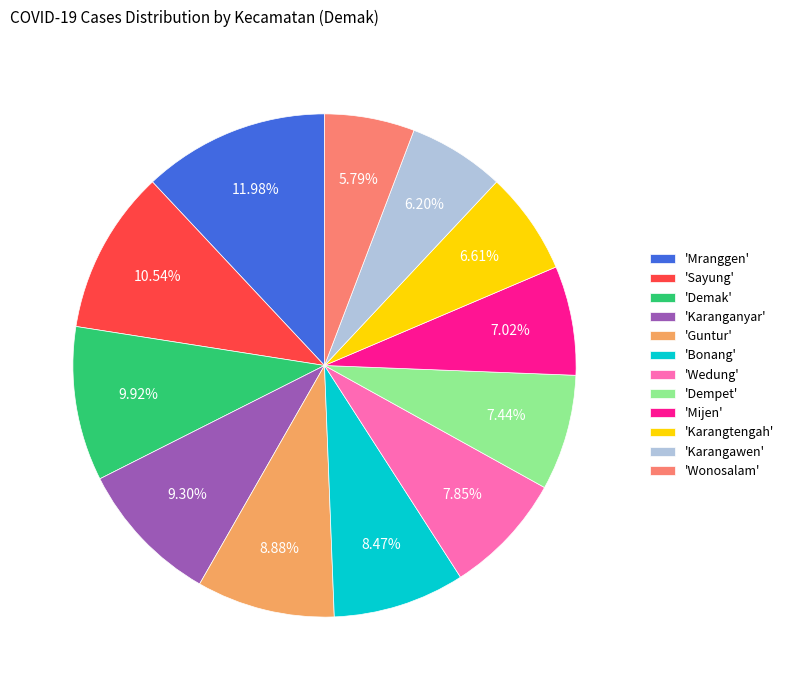

Which has a higher value, 'Karangtengah' or 'Wonosalam'?

'Karangtengah'